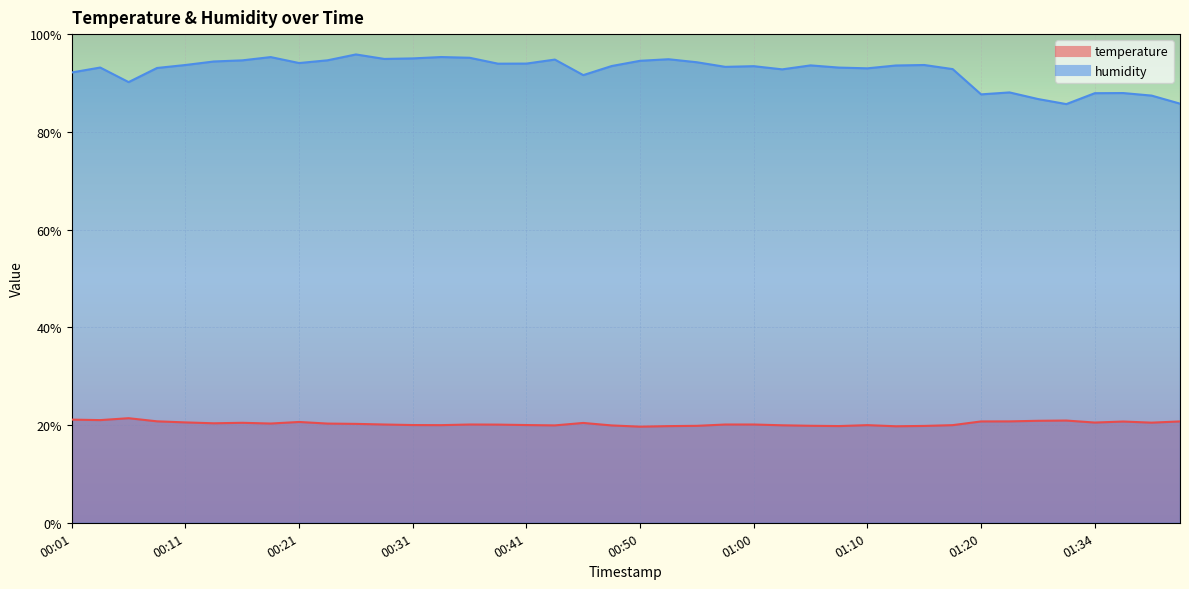

Where is temperature nearest to the value 20?

00:31